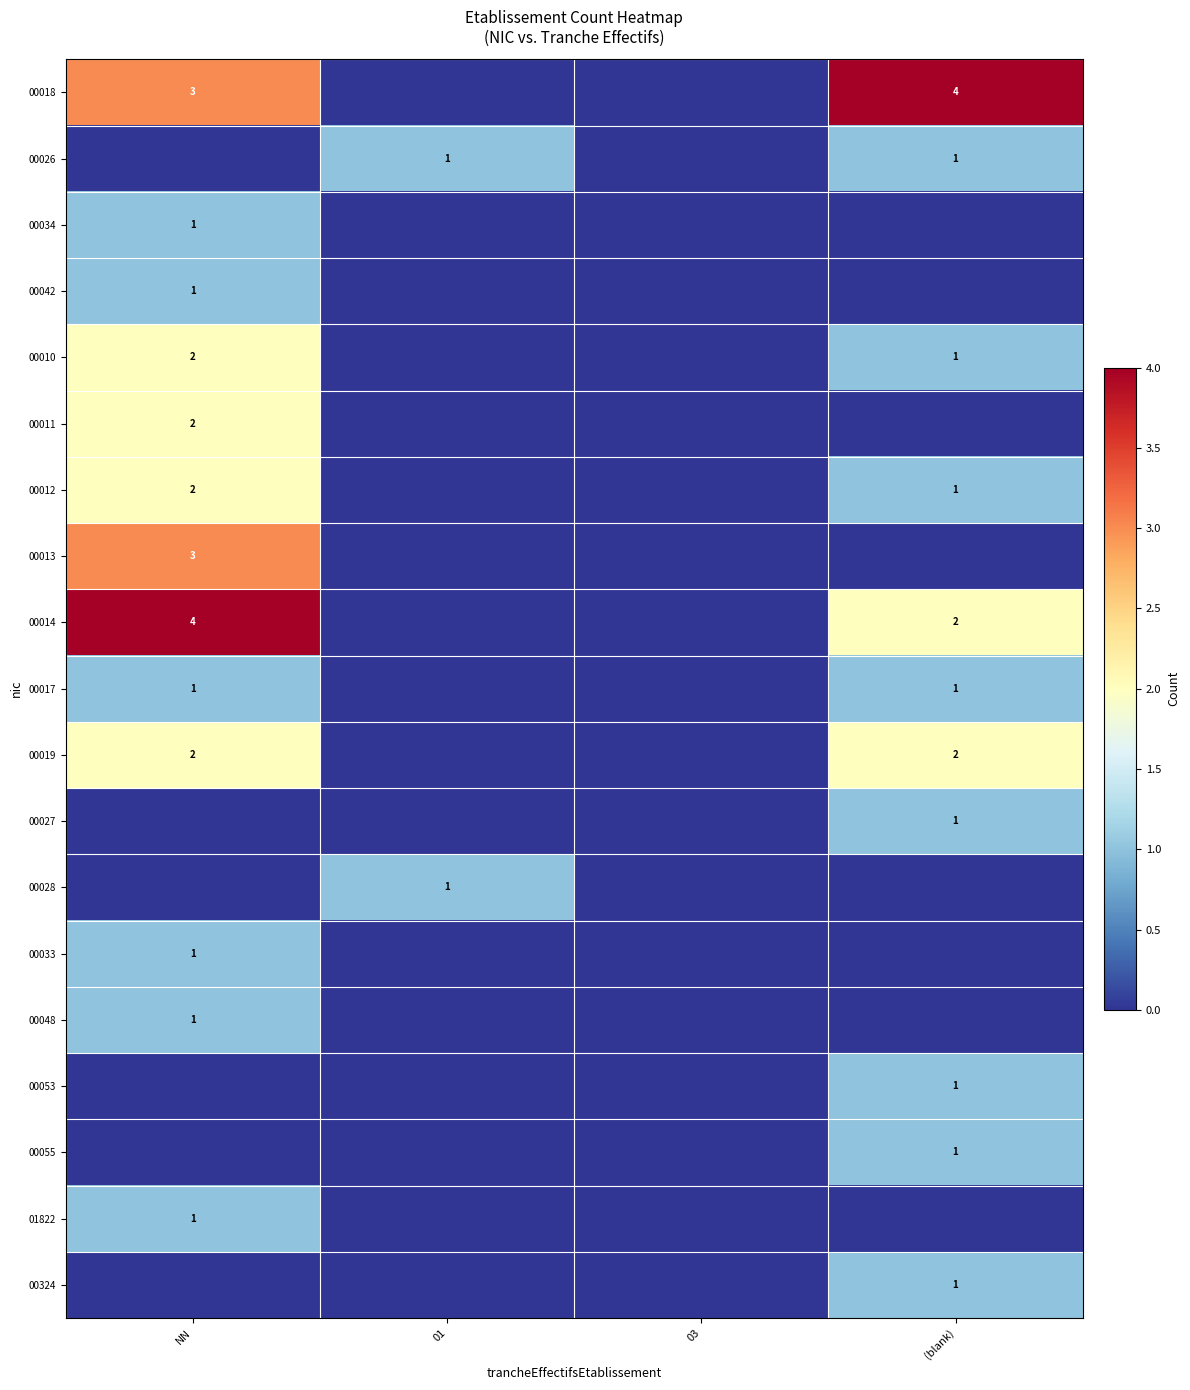

The value of 00019 at (blank) is 1. True or false?

False